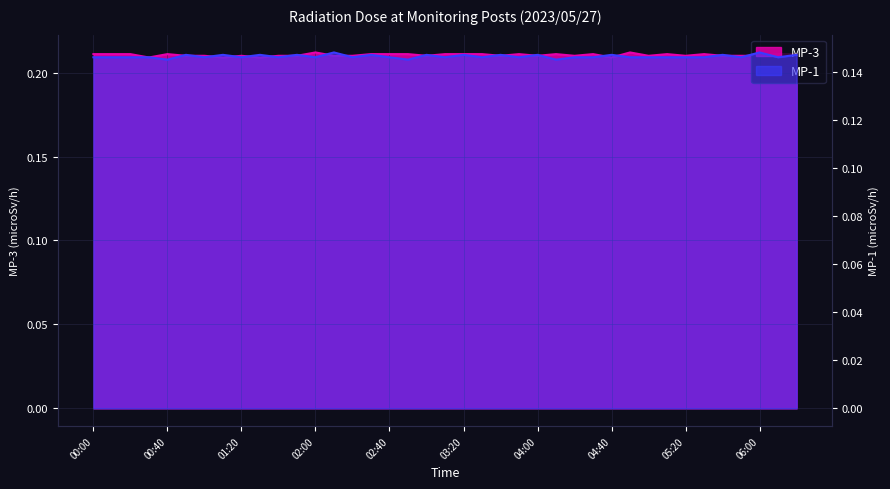

Where is MP-3 nearest to the value 0?

00:30